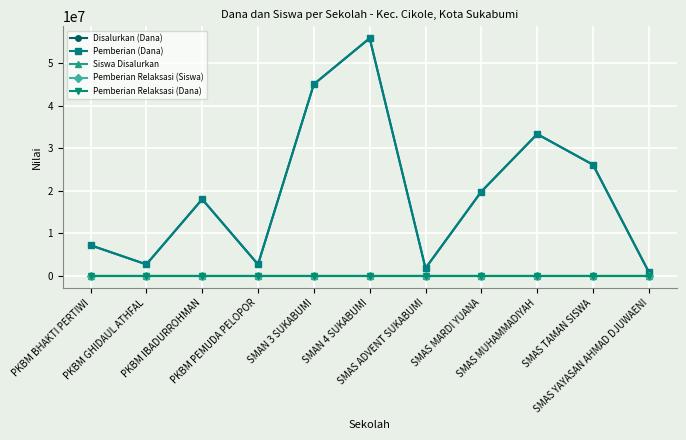

The value of Pemberian (Dana) at SMAN 4 SUKABUMI is 55800000. True or false?

True